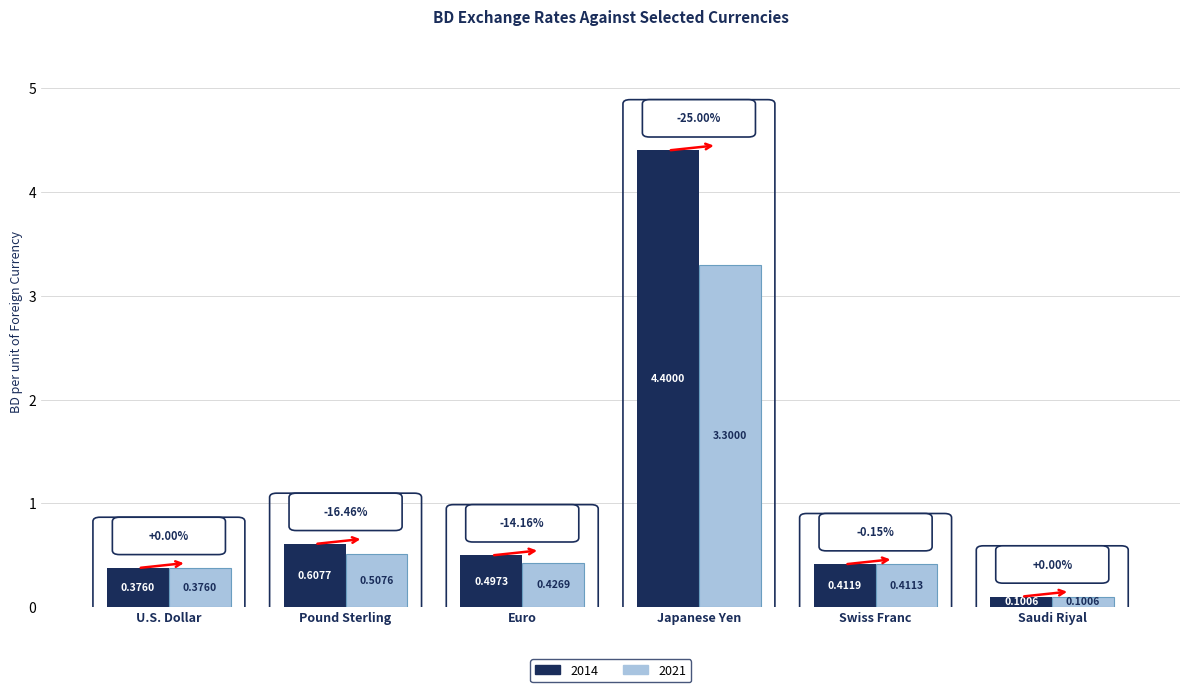

Rank the series by their average value, from lowest to highest.

2021, 2014